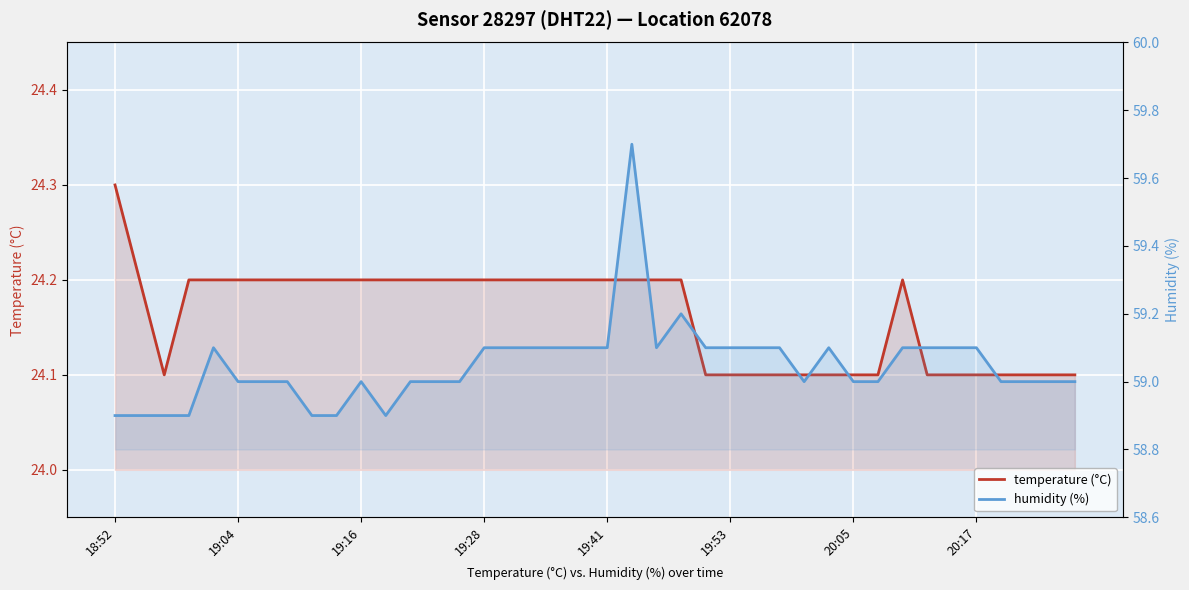

In humidity (%), how many points are higher than both neighbors (excluding endpoints)?

5